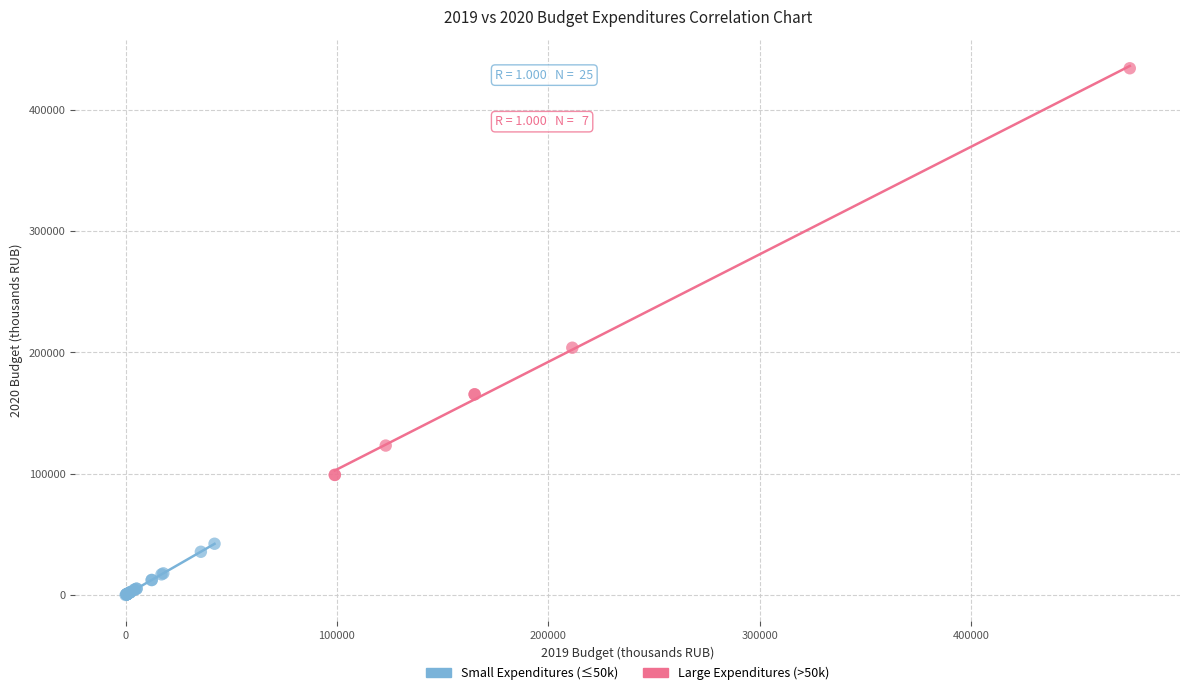

What are all the series names shown in the legend?

Small Expenditures (≤50k), Large Expenditures (>50k)